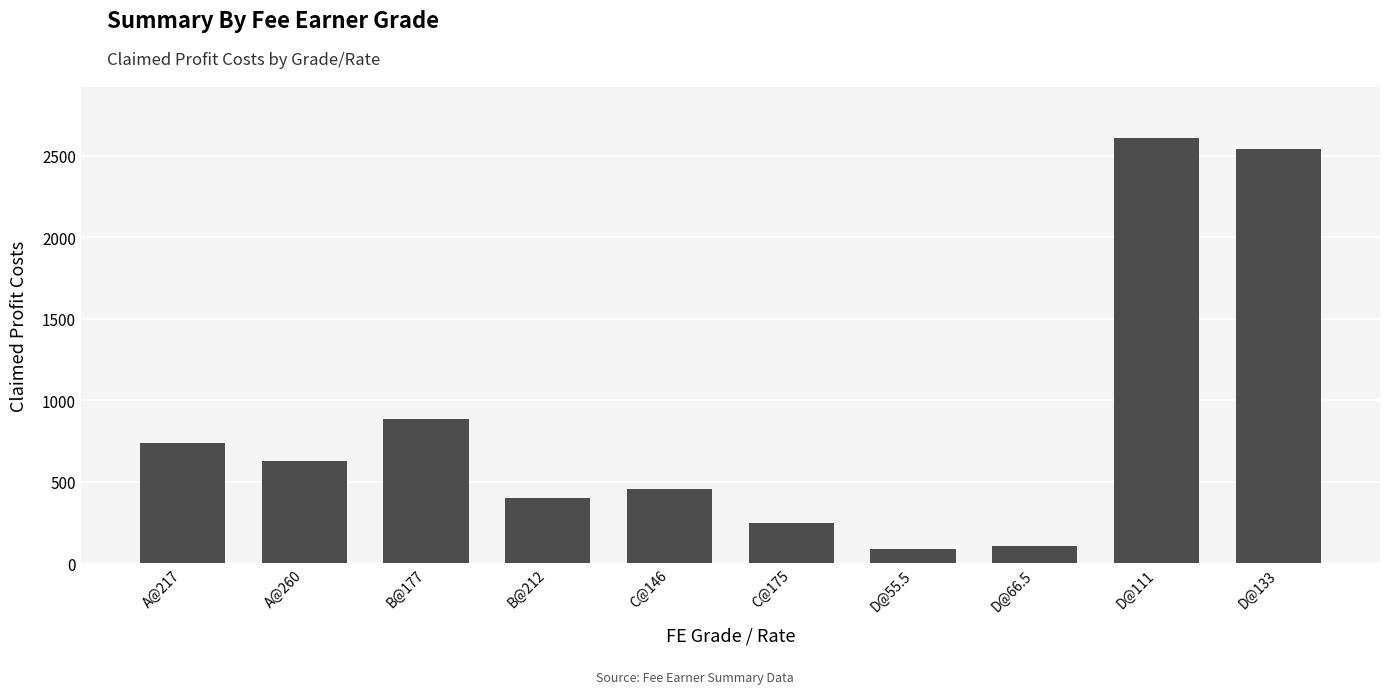

How many values are below 624?

5